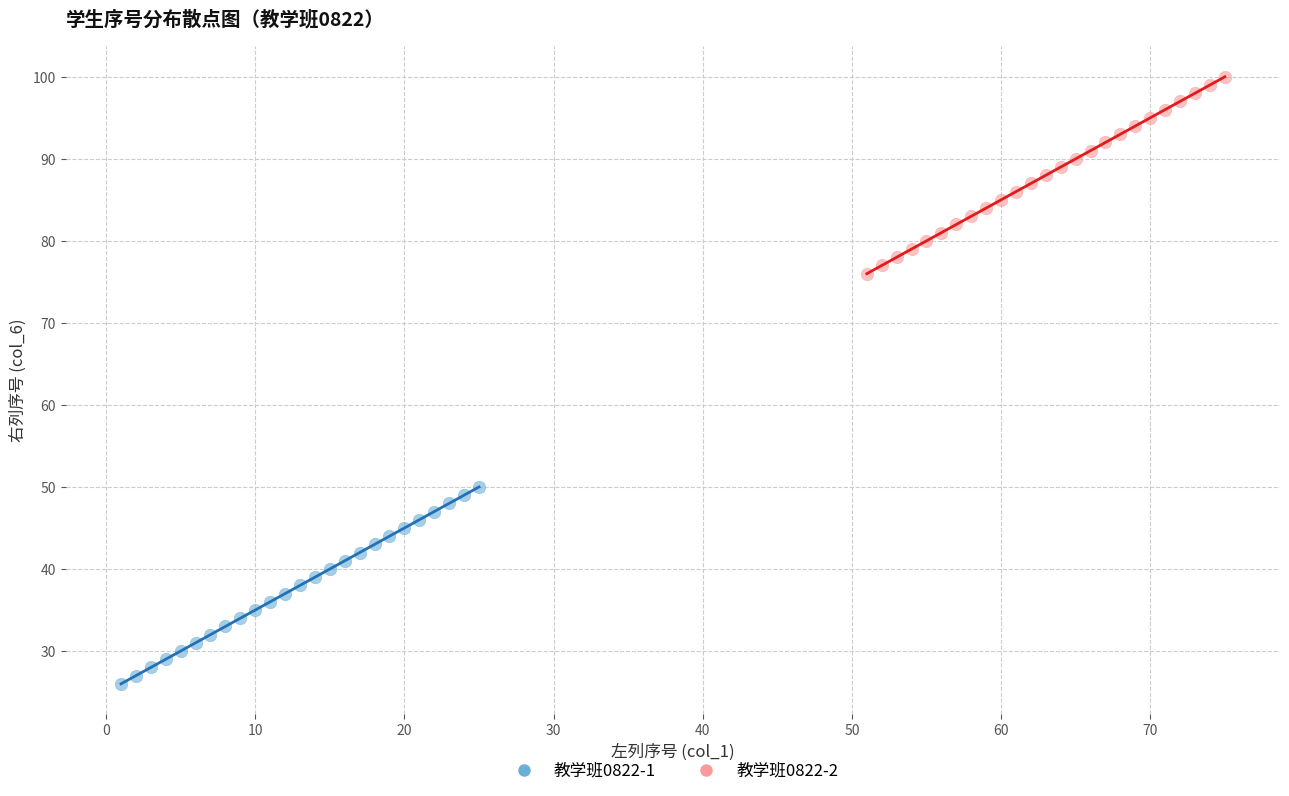

Which series contains the lowest Y value?

教学班0822-1